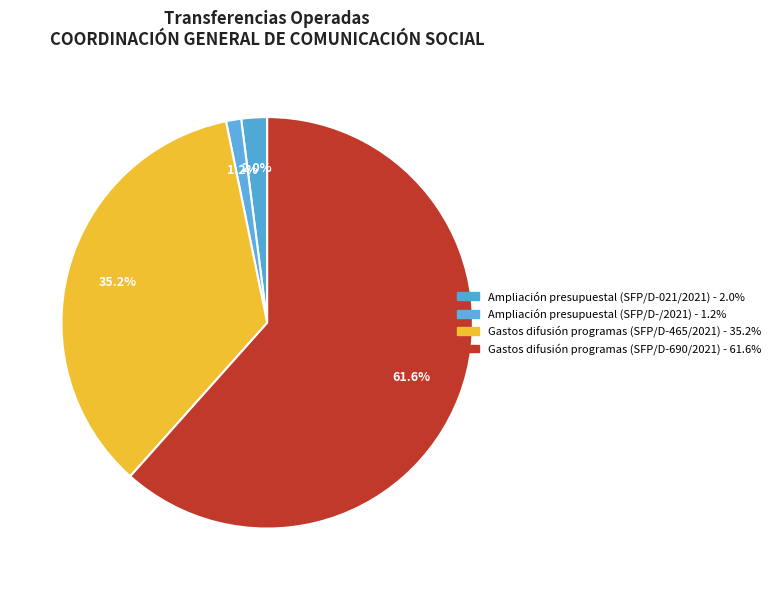

What is the change in value from Ampliación presupuestal (SFP/D-/2021) to Gastos difusión programas (SFP/D-690/2021)?

+68651958.7